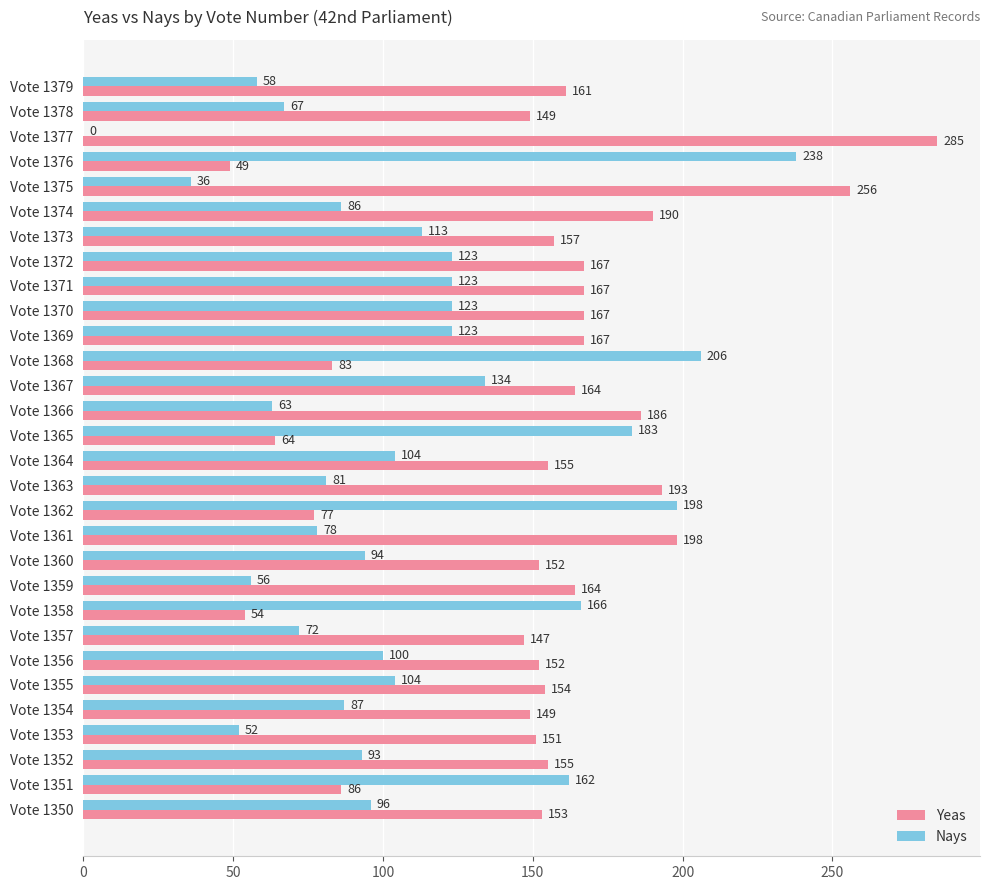

How many series are shown in this chart?

2